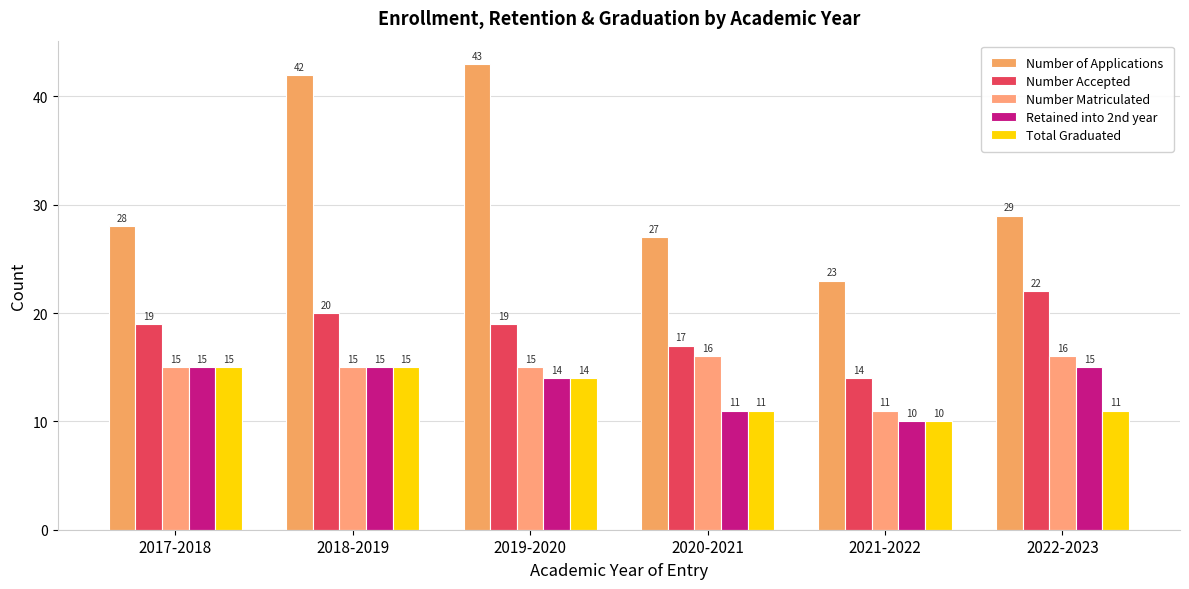

What are all the series names shown in the legend?

Number of Applications, Number Accepted, Number Matriculated, Retained into 2nd year, Total Graduated